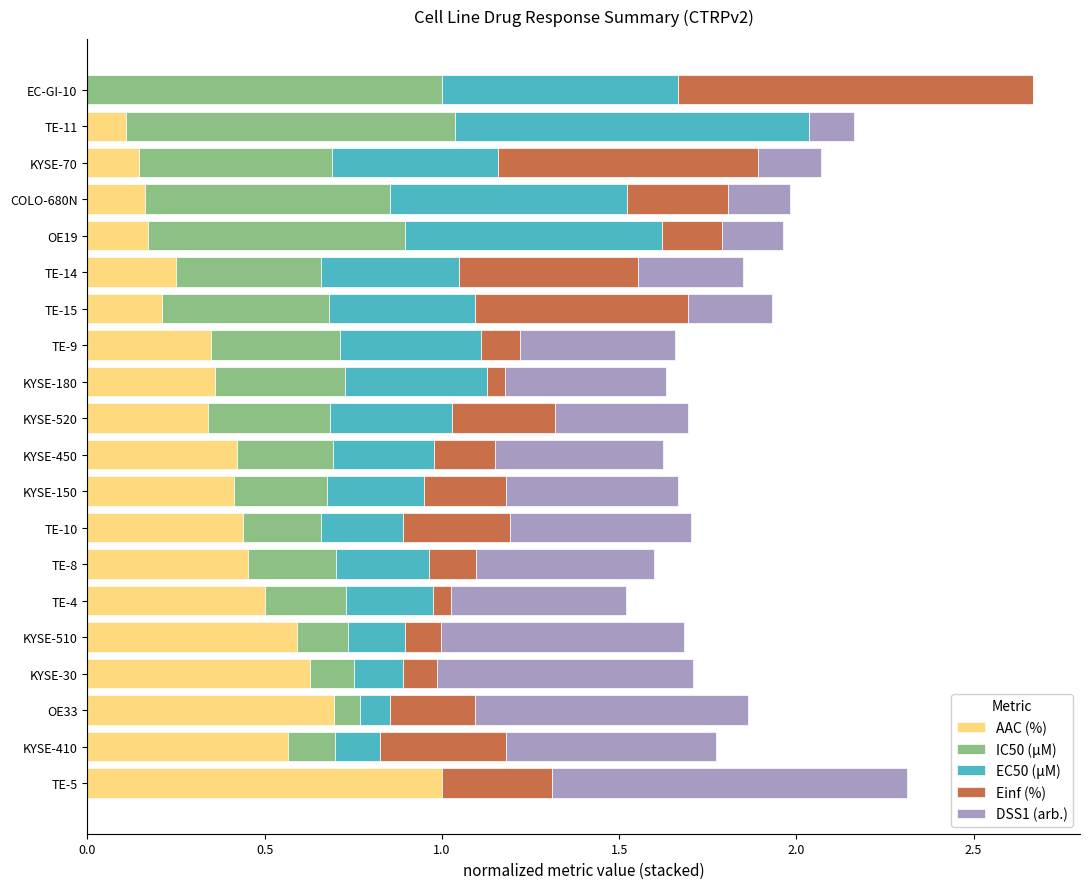

The value of AAC (%) at TE-4 is 0.5. True or false?

True